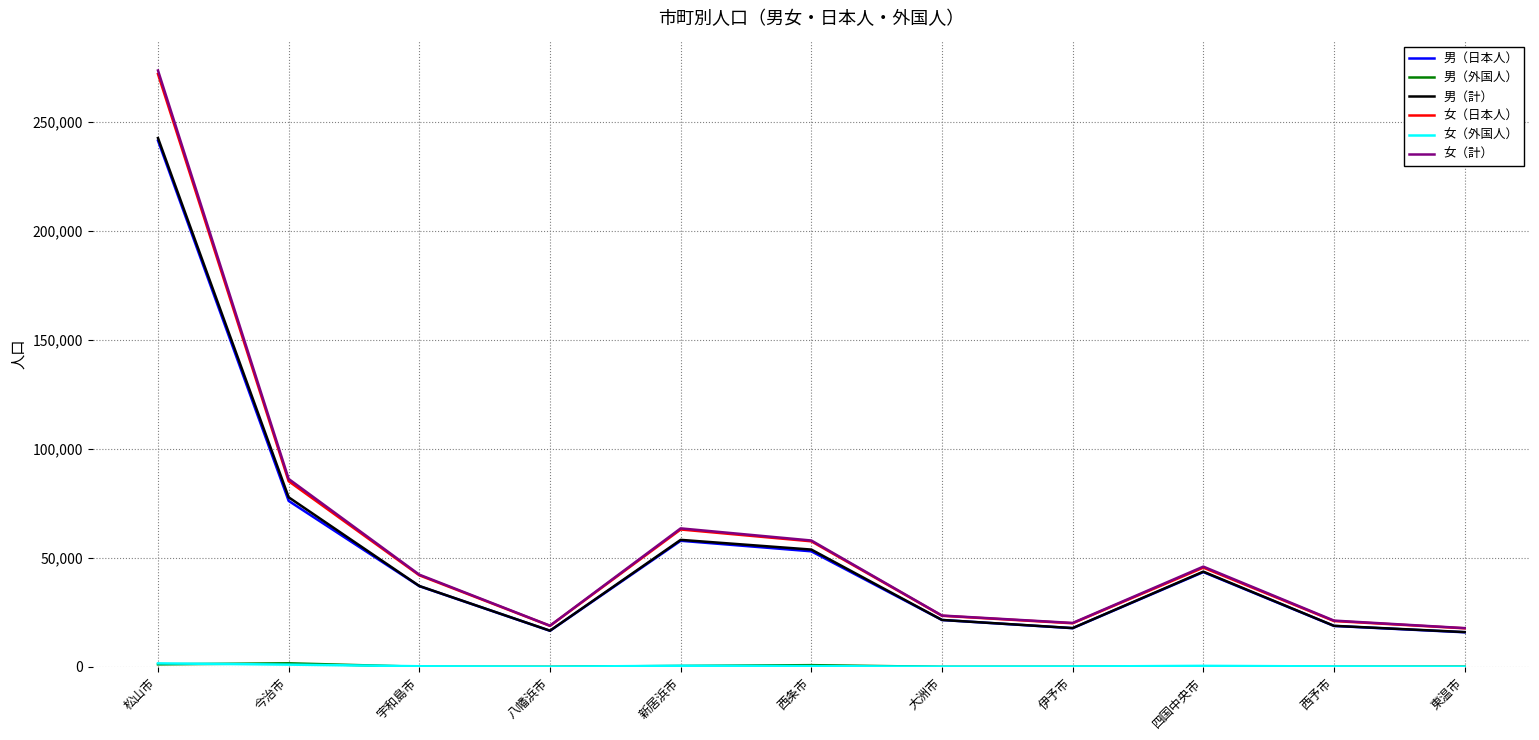

At which label is 男（計） closest to 129336?

今治市